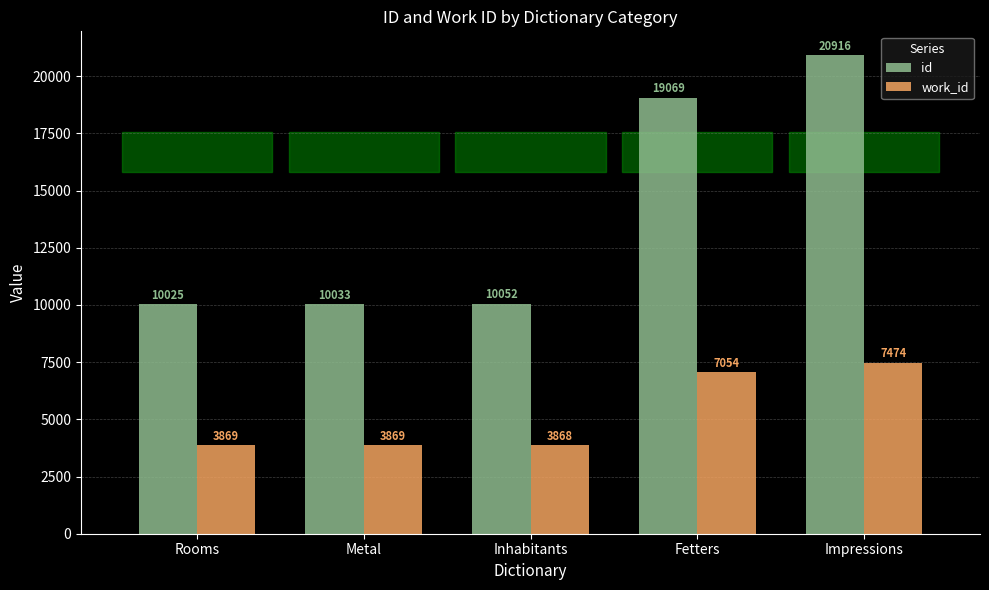

Which series changed the most between Rooms and Fetters?

id